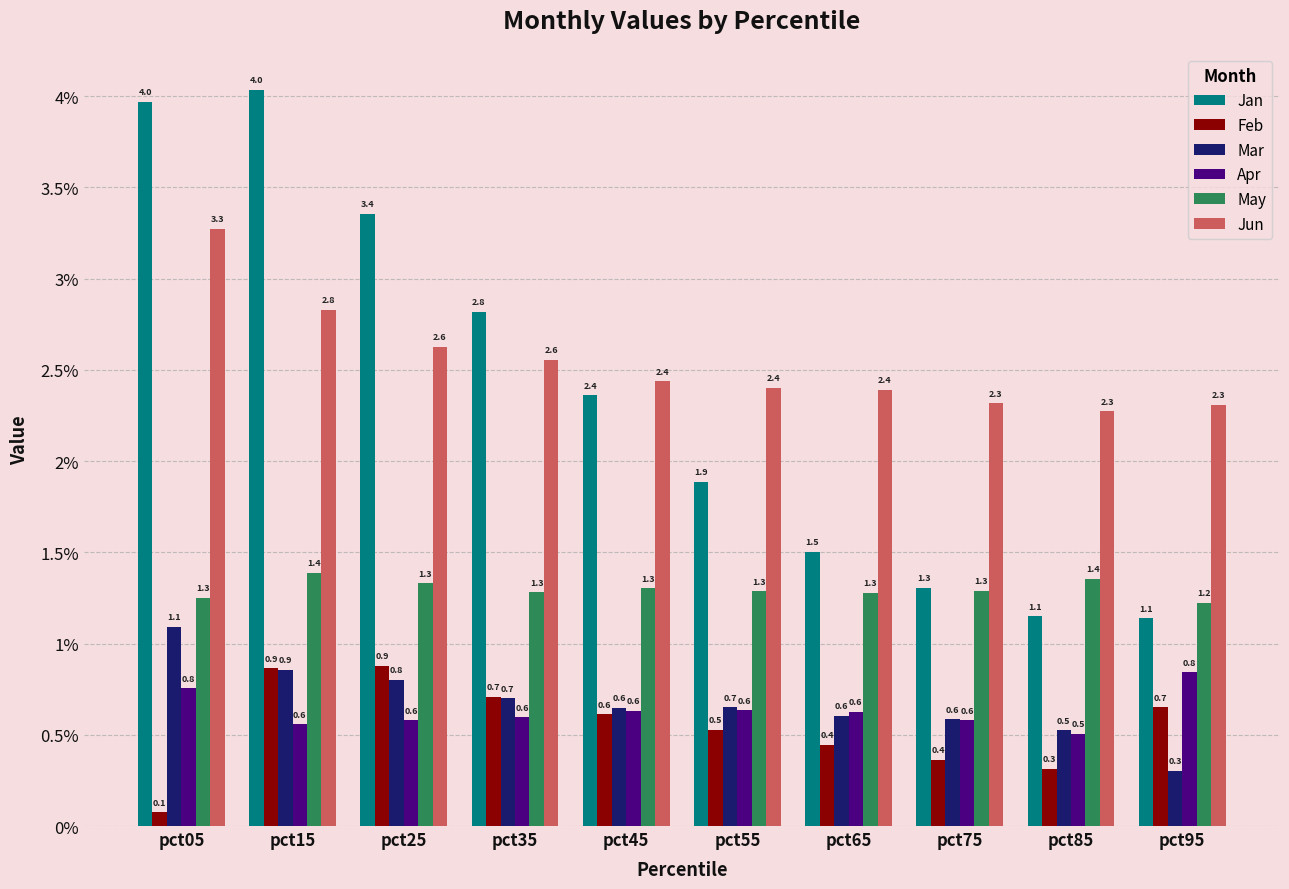

Count the number of data series in this chart.

6